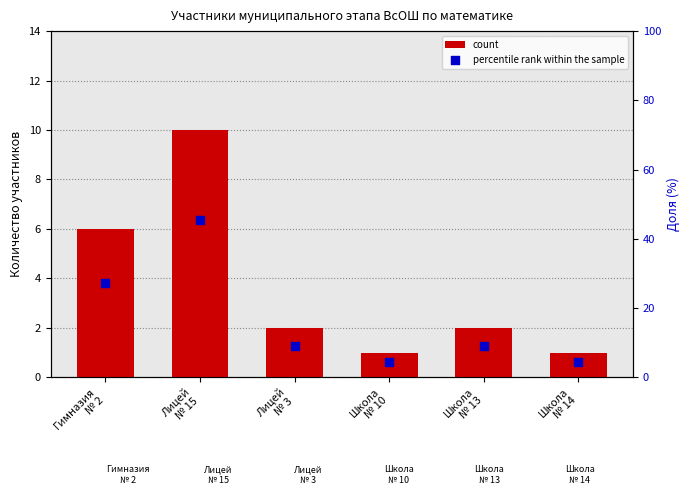

At how many categories does at least one series exceed 13?

2